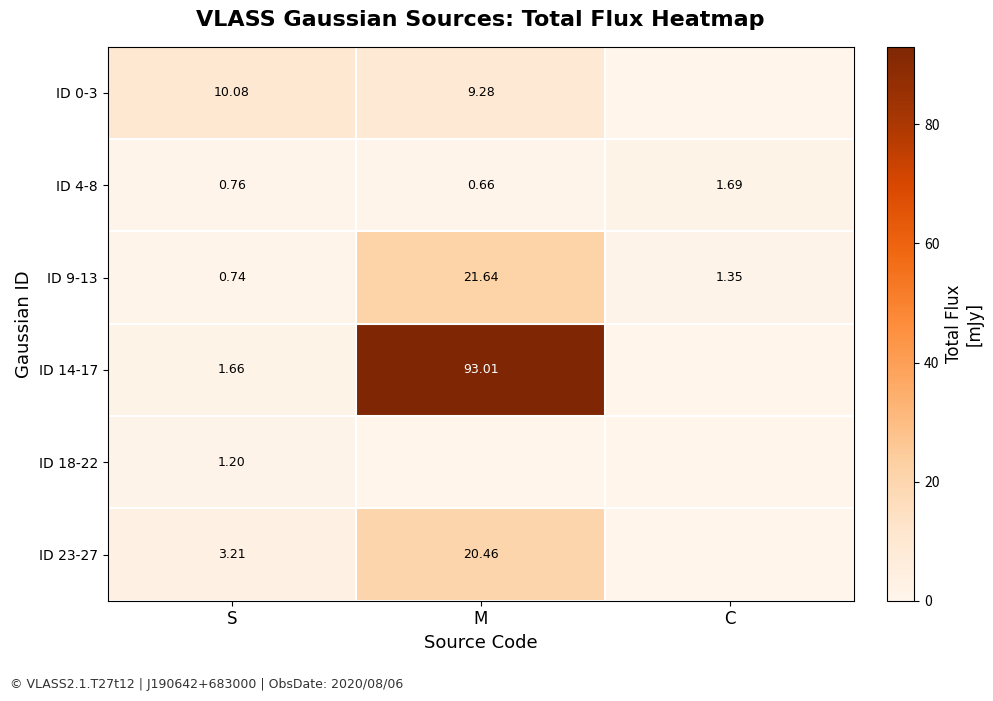

List the labels in order of ID 4-8 value, smallest first.

M, S, C